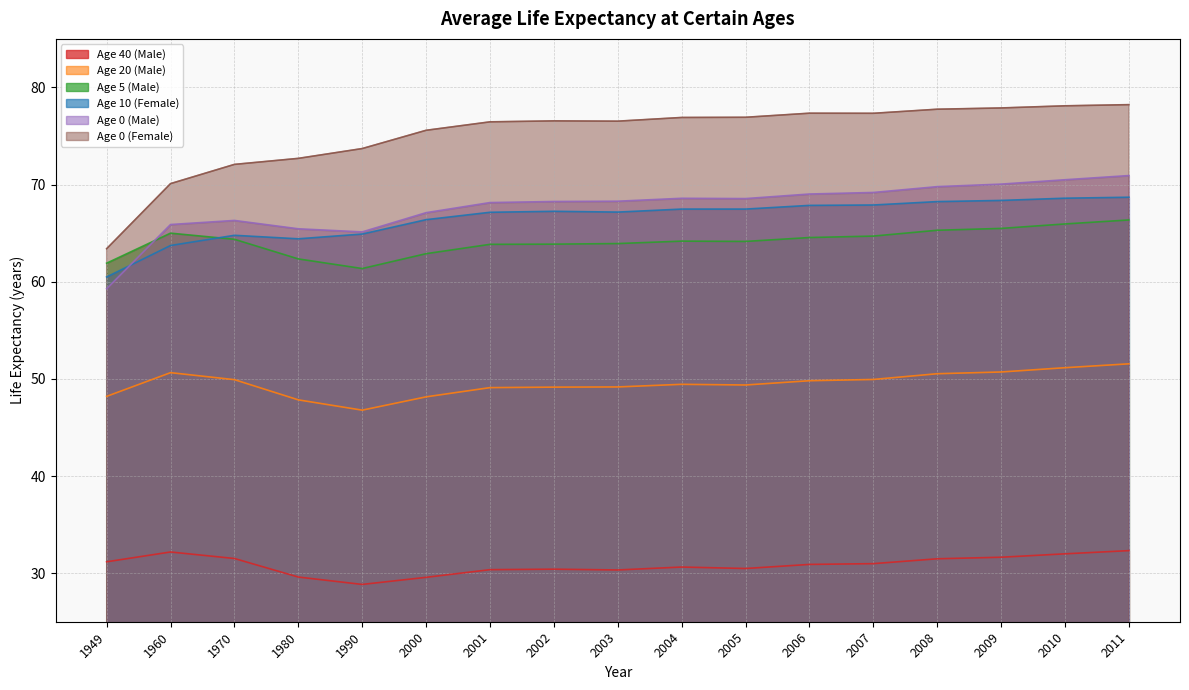

At 1949, list the series in order from smallest to largest.

Age 40 (Male), Age 20 (Male), Age 0 (Male), Age 10 (Female), Age 5 (Male), Age 0 (Female)